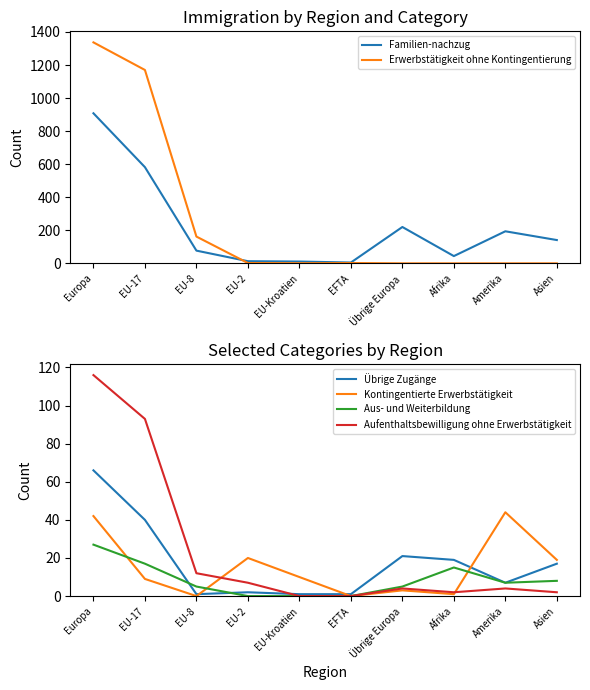

What is the greatest value displayed?

1337